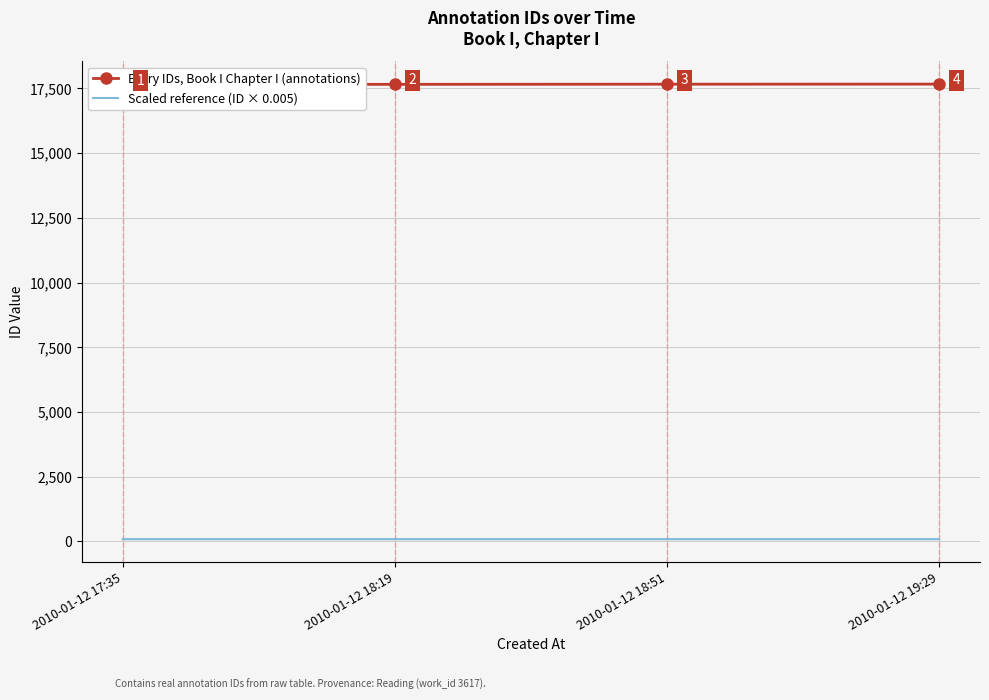

At which category is the sum across all series the highest?

2010-01-12 19:29